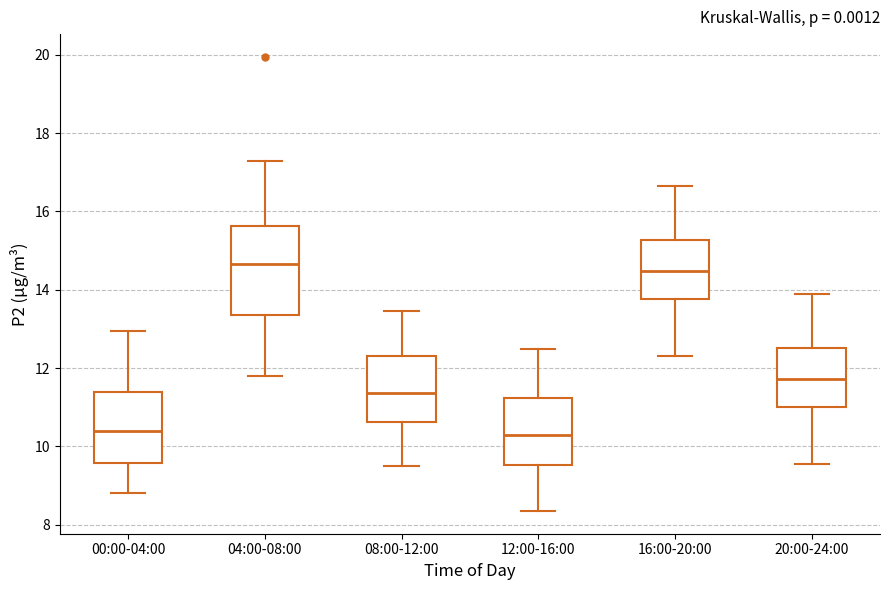

Comparing the boxes themselves (not the whiskers), which one is the tallest?

04:00-08:00